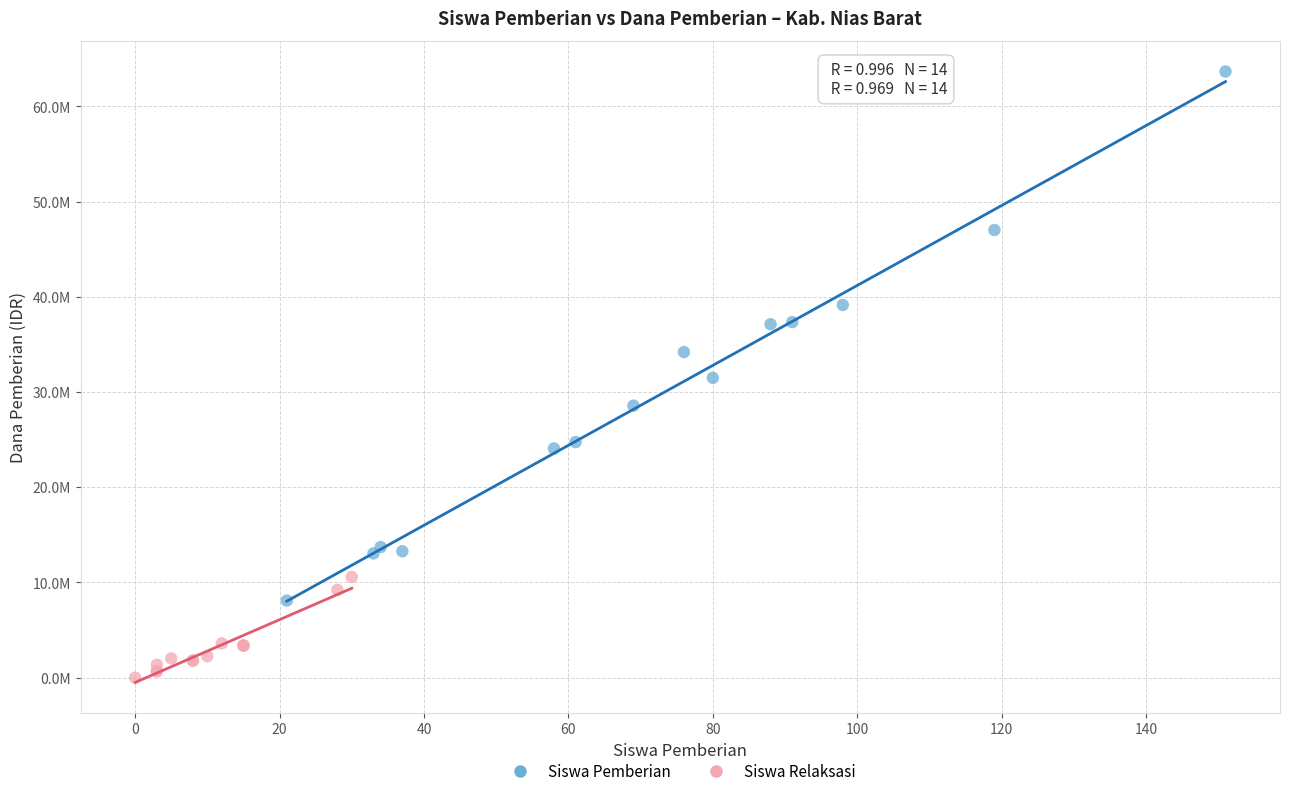

What are all the series names shown in the legend?

Siswa Pemberian, Siswa Relaksasi